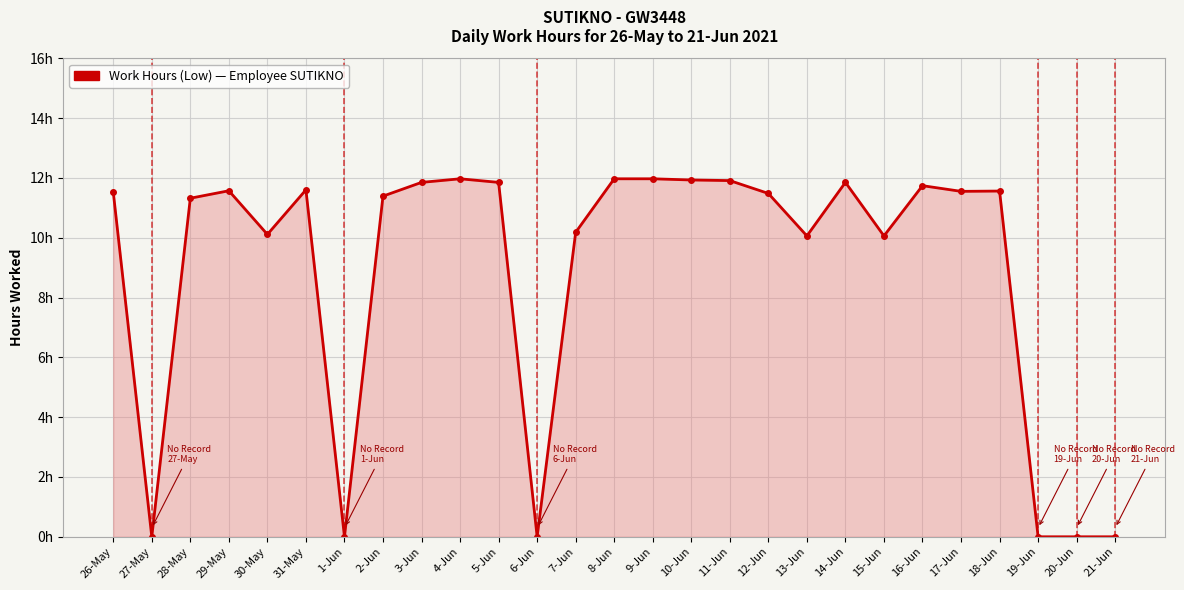

Does the chart have visible grid lines?

Yes